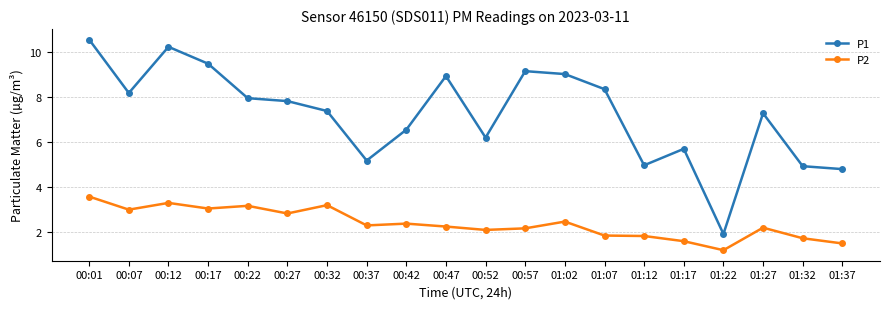

Read the P1 value at 01:37.

4.8